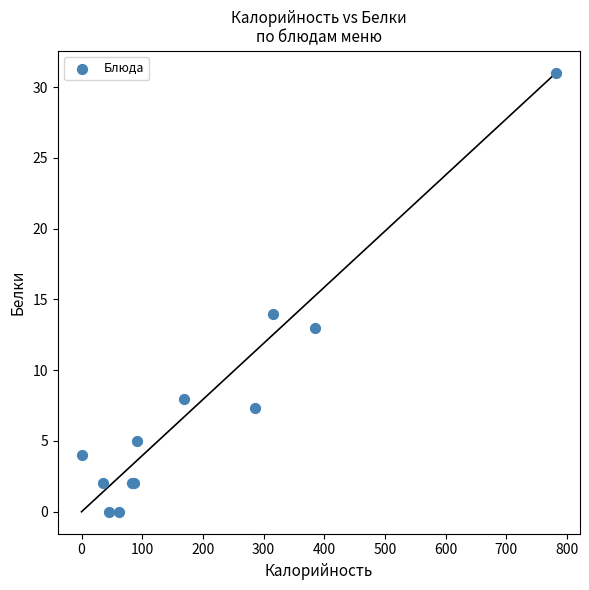

What Y value in the scatter plot is closest to 15?

14.0